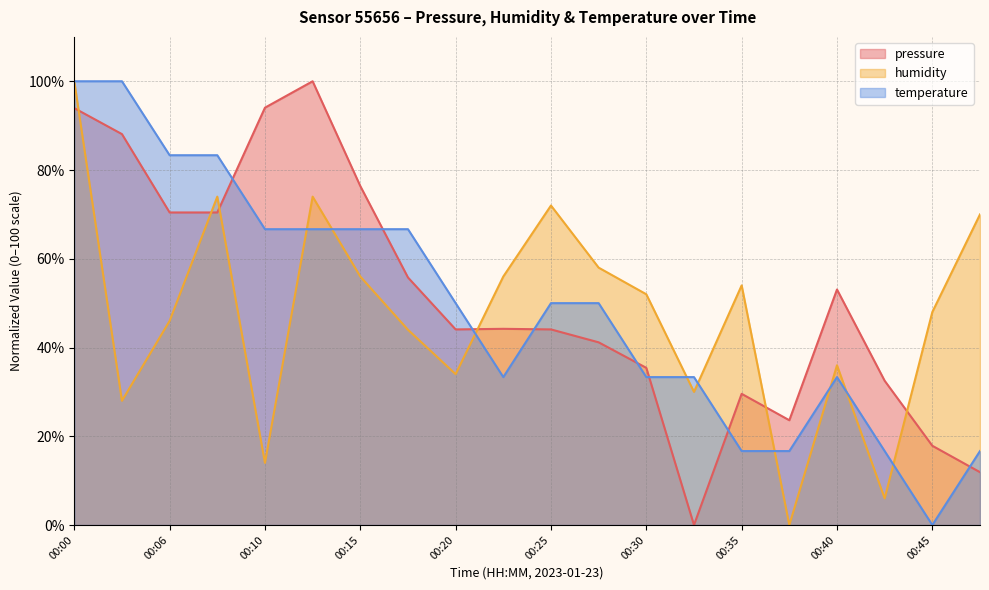

Is the value of humidity at 00:20 greater than the value of pressure at 00:13?

No